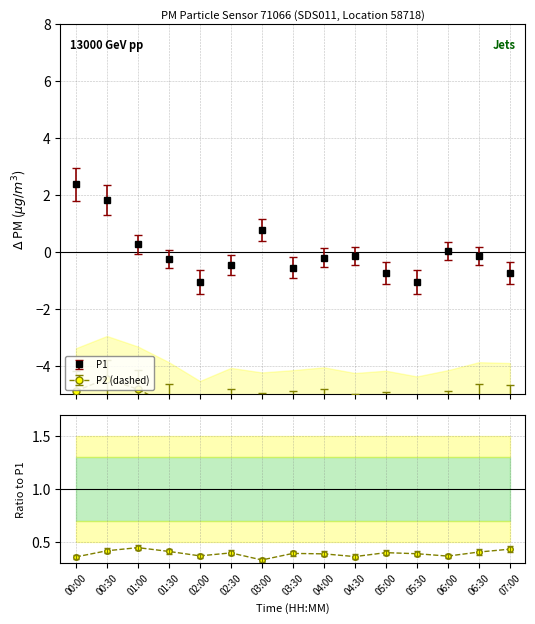

List the labels in order of value, smallest first.

03:00, 00:00, 04:30, 06:00, 02:00, 04:00, 05:30, 03:30, 02:30, 05:00, 06:30, 01:30, 00:30, 07:00, 01:00